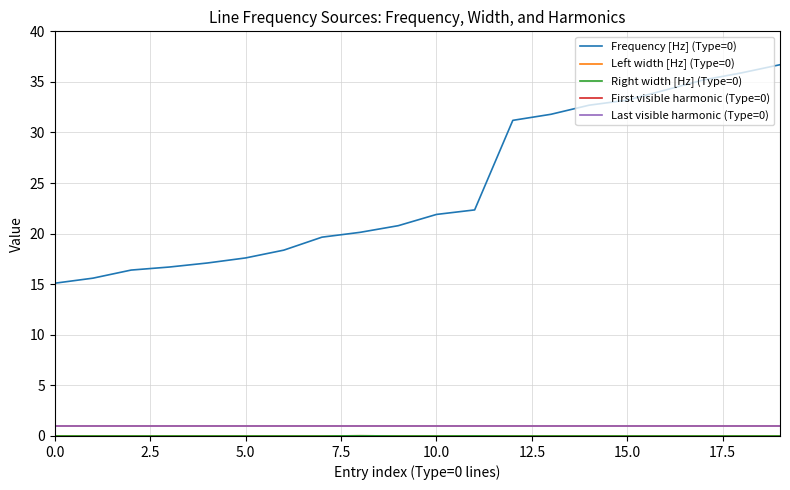

True or false: Right width [Hz] (Type=0) and First visible harmonic (Type=0) cross at least once.

False